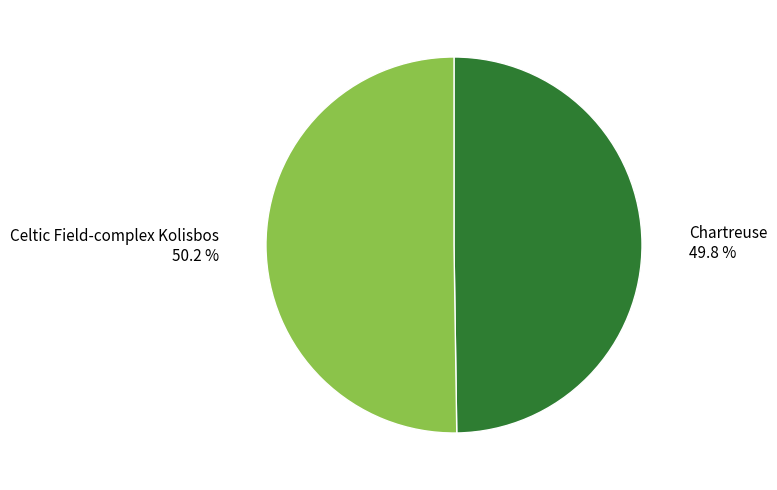

To the nearest percent, what is the combined percentage of Chartreuse and Celtic Field-complex Kolisbos?

100%